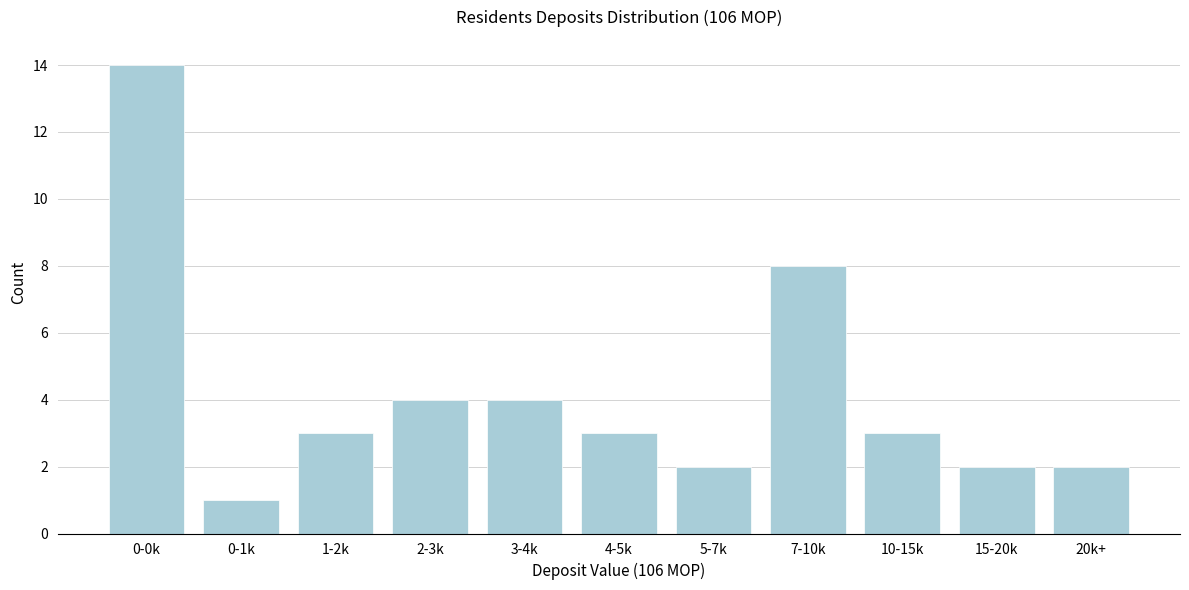

Reading left to right, what are all the values shown in this chart?

0-0k=14	0-1k=1	1-2k=3	2-3k=4	3-4k=4	4-5k=3	5-7k=2	7-10k=8	10-15k=3	15-20k=2	20k+=2